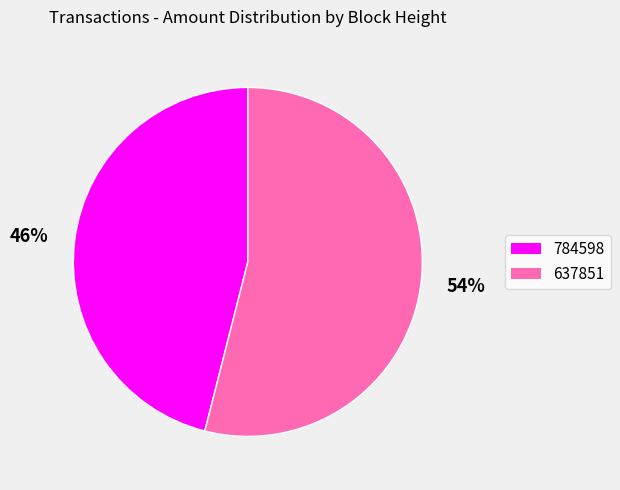

To the nearest percent, what is the combined percentage of 637851 and 784598?

100%